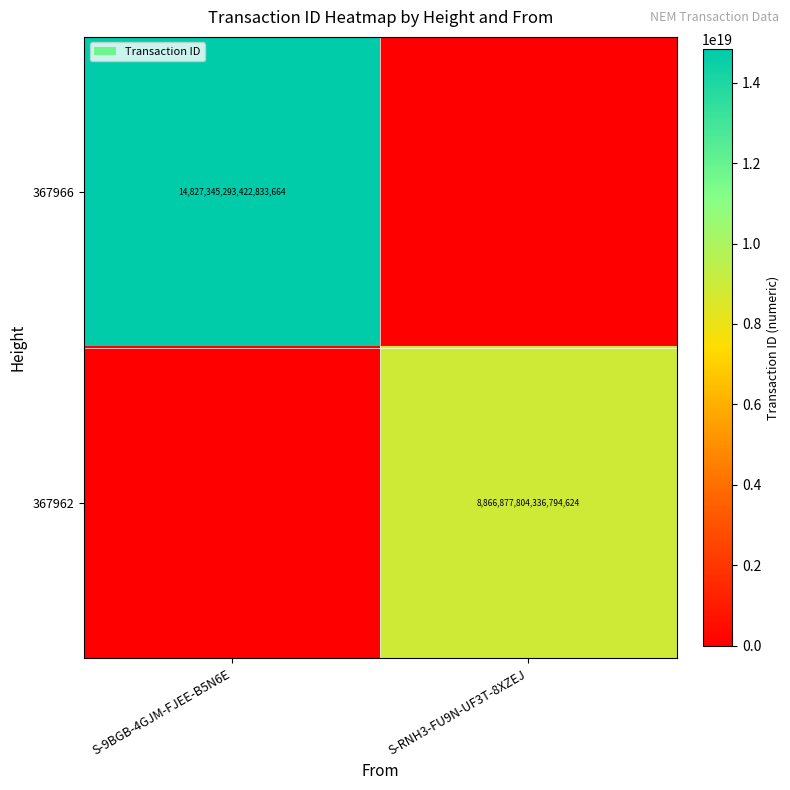

Count the number of data series in this chart.

2